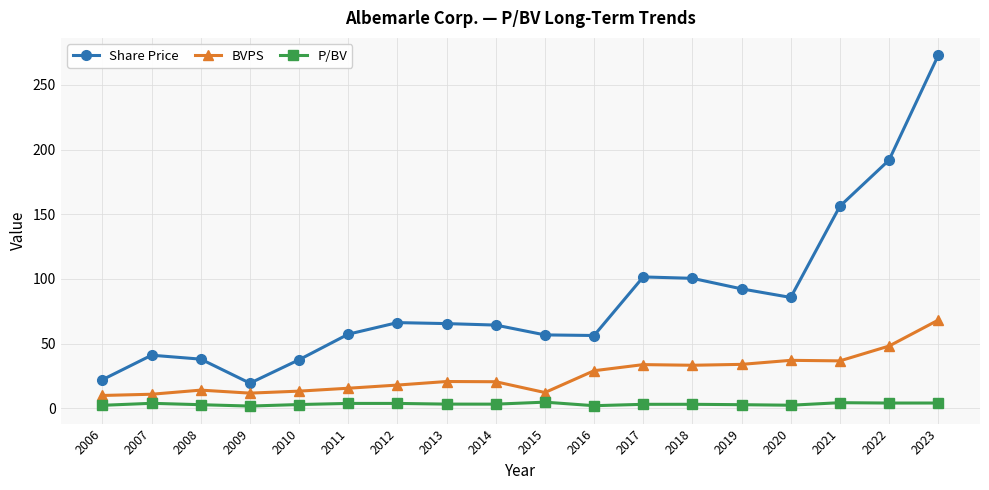

Count the number of data series in this chart.

3